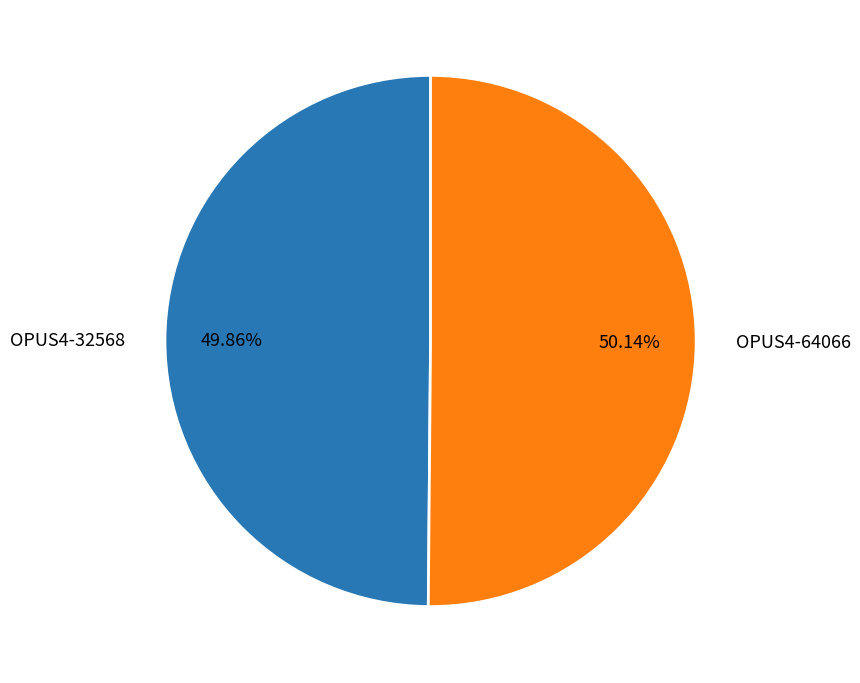

Is it true that OPUS4-32568 is 50% of the pie?

True